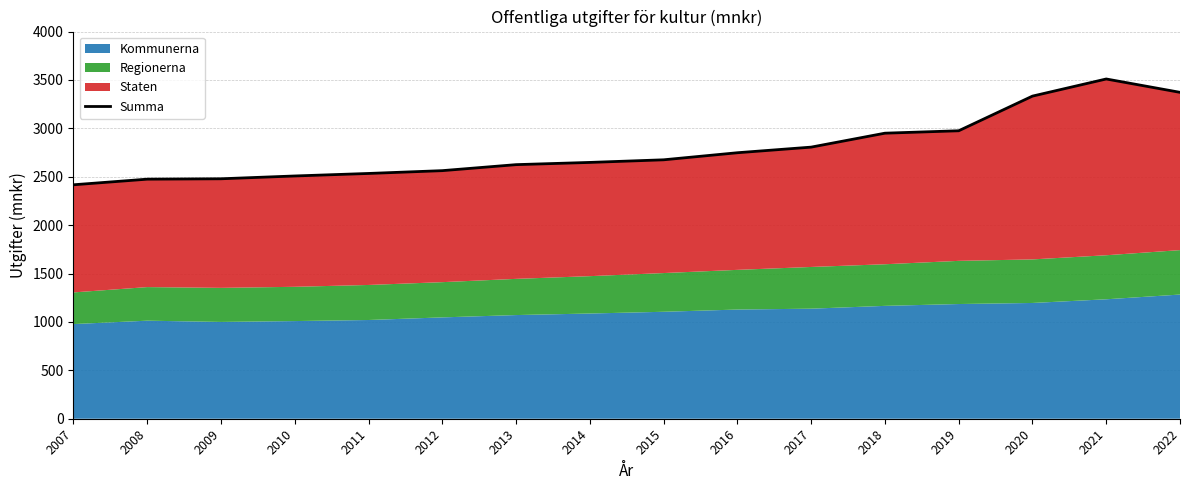

Which has a higher value, 2007 or 2015?

2015